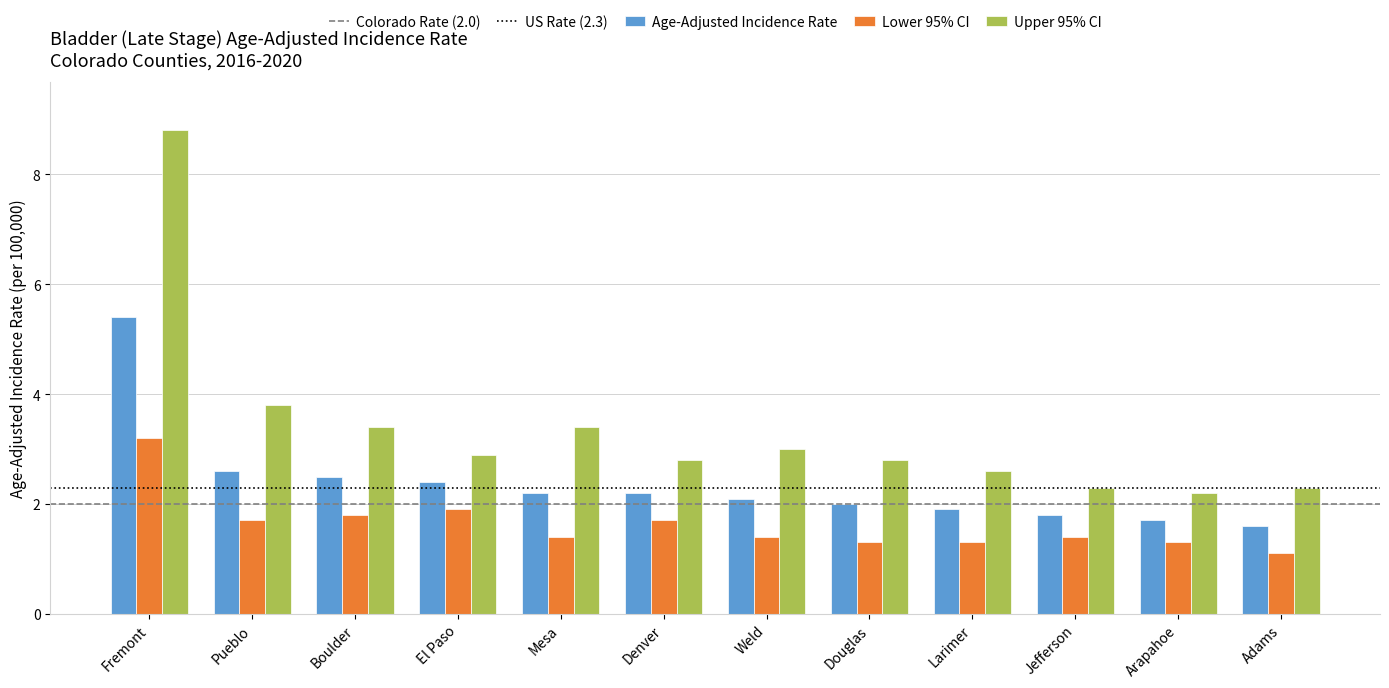

Reading right to left, transcribe all the data shown in this chart.

Age-Adjusted Incidence Rate: 1.6	1.7	1.8	1.9	2.0	2.1	2.2	2.2	2.4	2.5	2.6	5.4
Lower 95% CI: 1.1	1.3	1.4	1.3	1.3	1.4	1.7	1.4	1.9	1.8	1.7	3.2
Upper 95% CI: 2.3	2.2	2.3	2.6	2.8	3.0	2.8	3.4	2.9	3.4	3.8	8.8